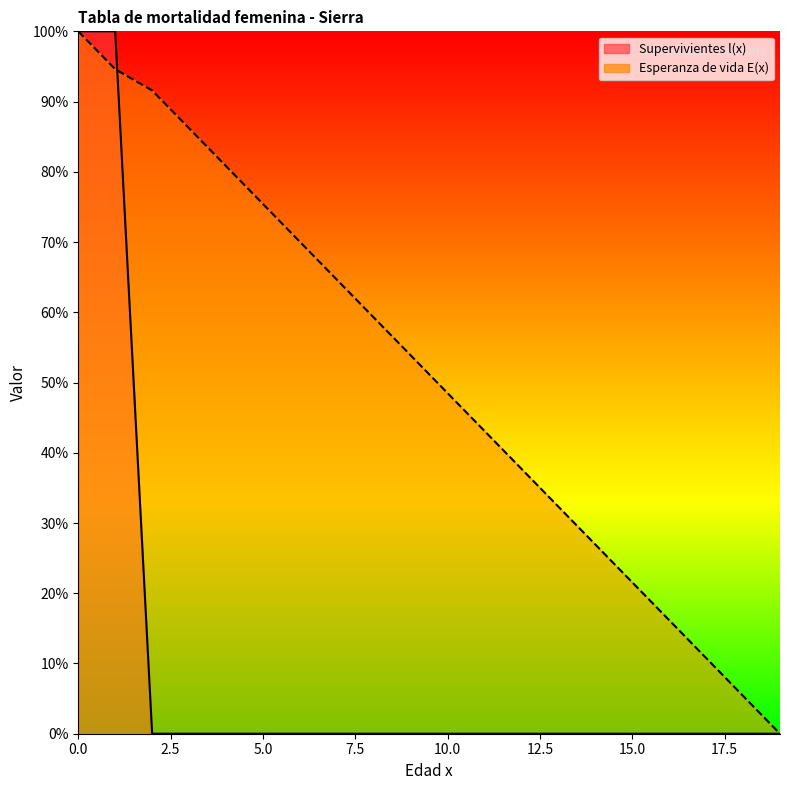

How many intersections are there between Supervivientes l(x) and Esperanza de vida E(x)?

1